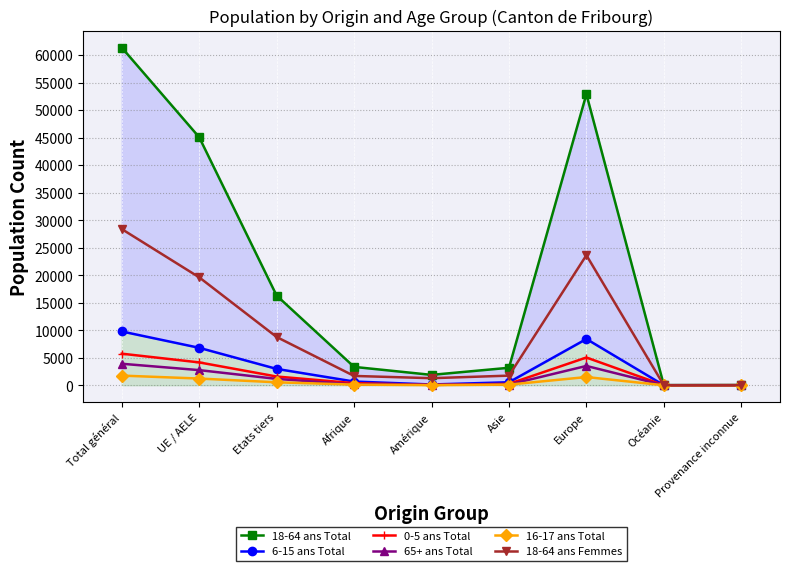

What is the label of the 6th point from the right?

Afrique